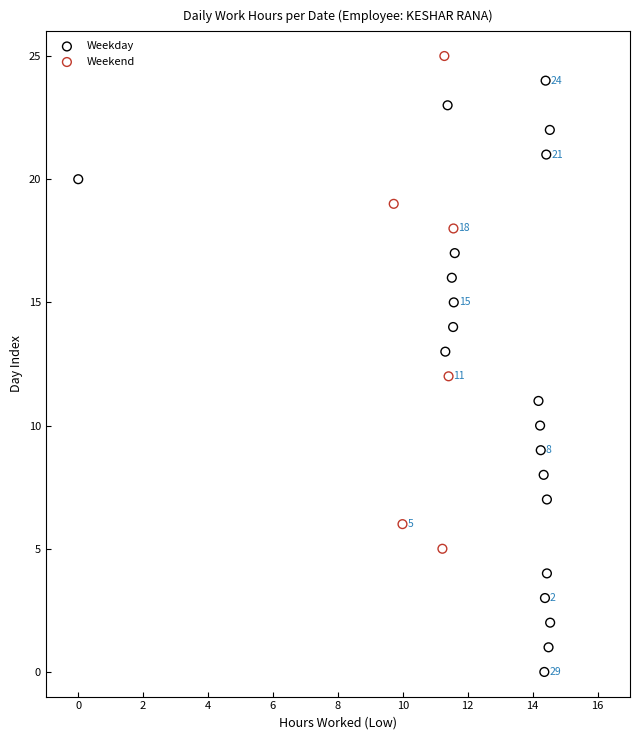

Which series has the widest spread of Y values?

Weekday